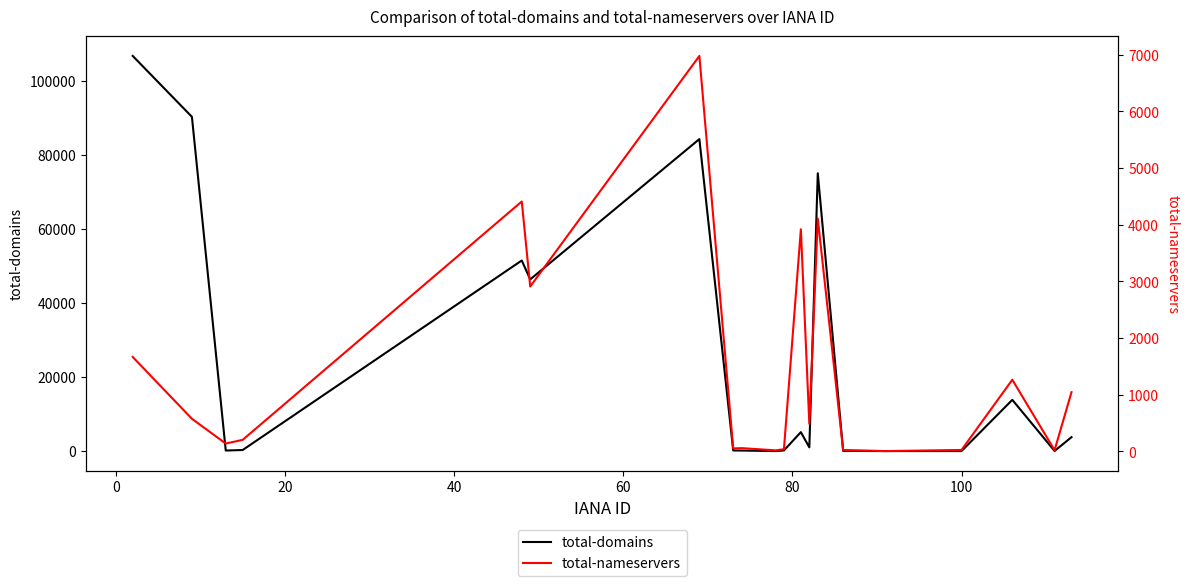

What is the maximum value for total-domains?

106640